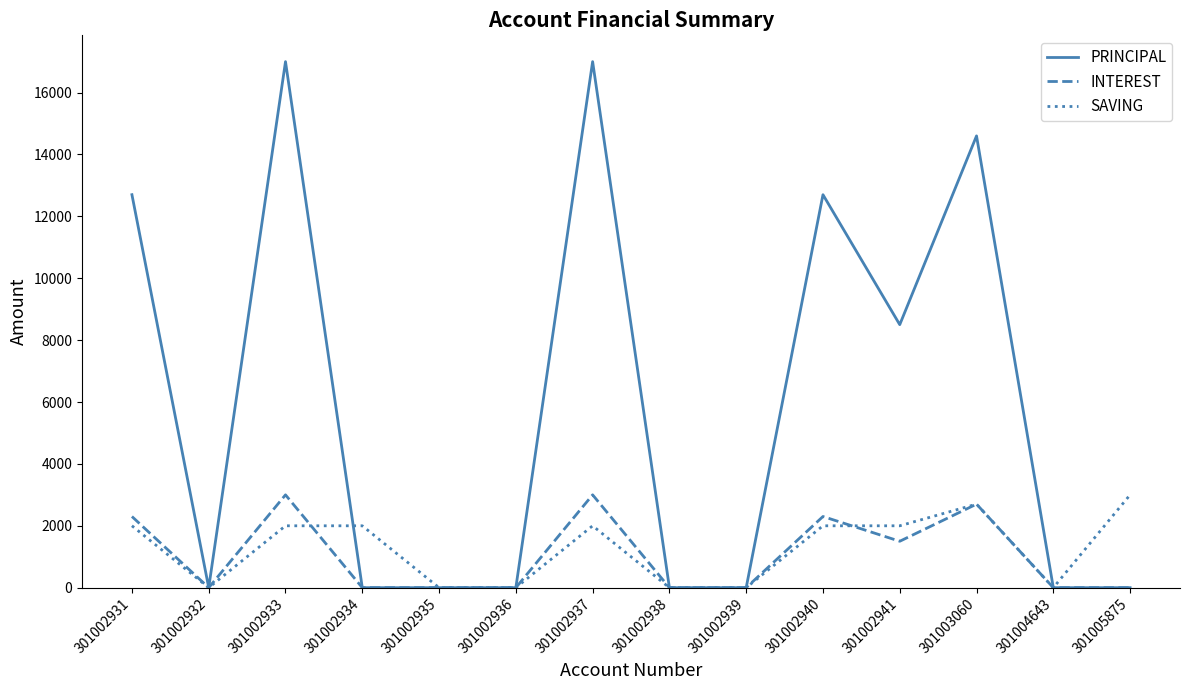

What is the average value of the PRINCIPAL series?

5893